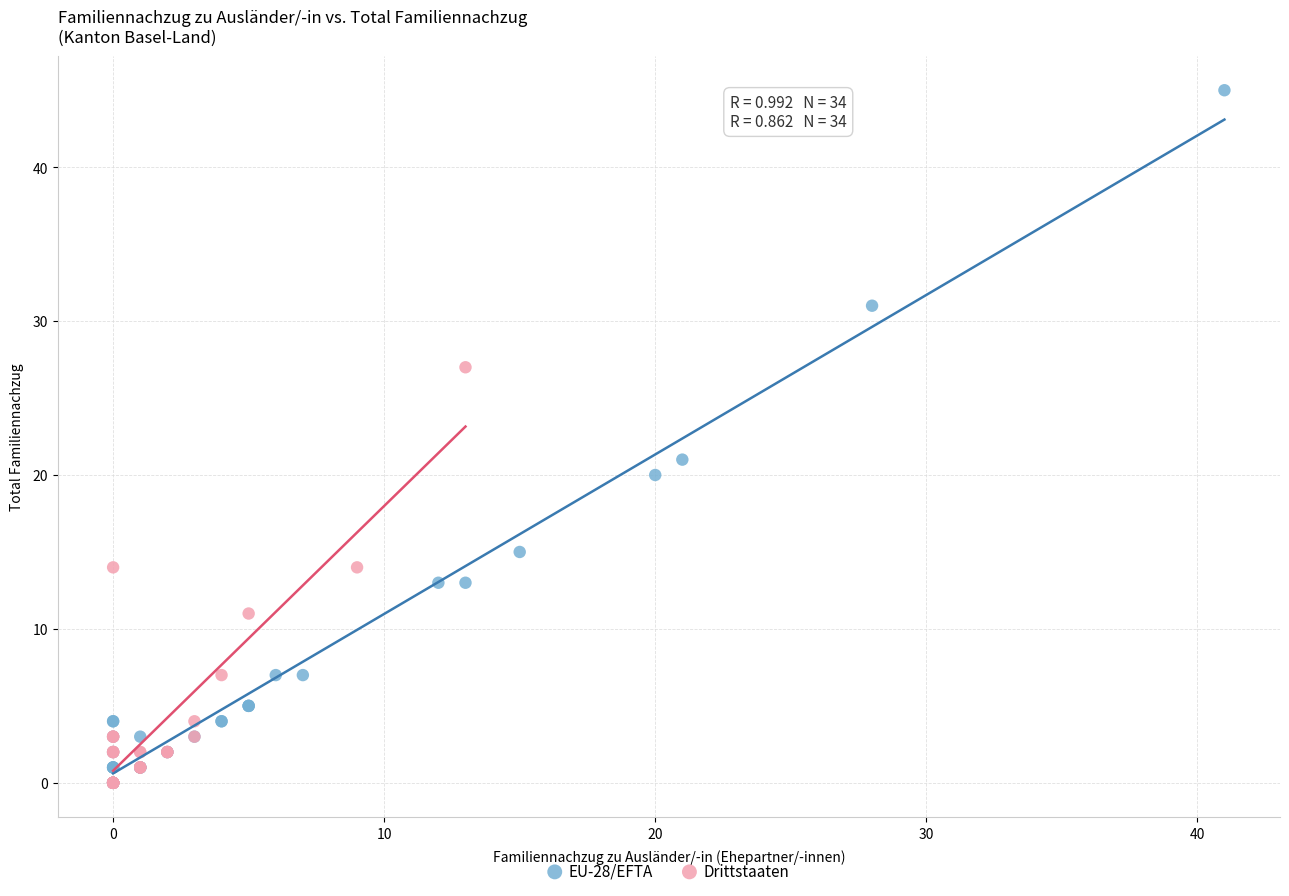

Which series contains the highest Y value?

EU-28/EFTA